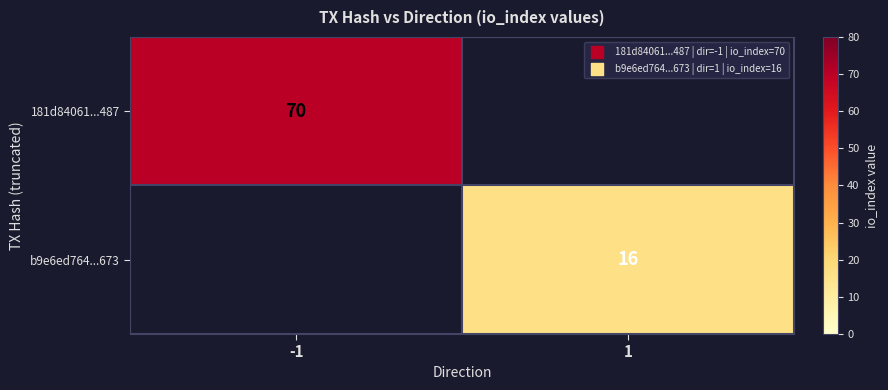

Is it true that 181d84061...487 equals 70 at -1?

True